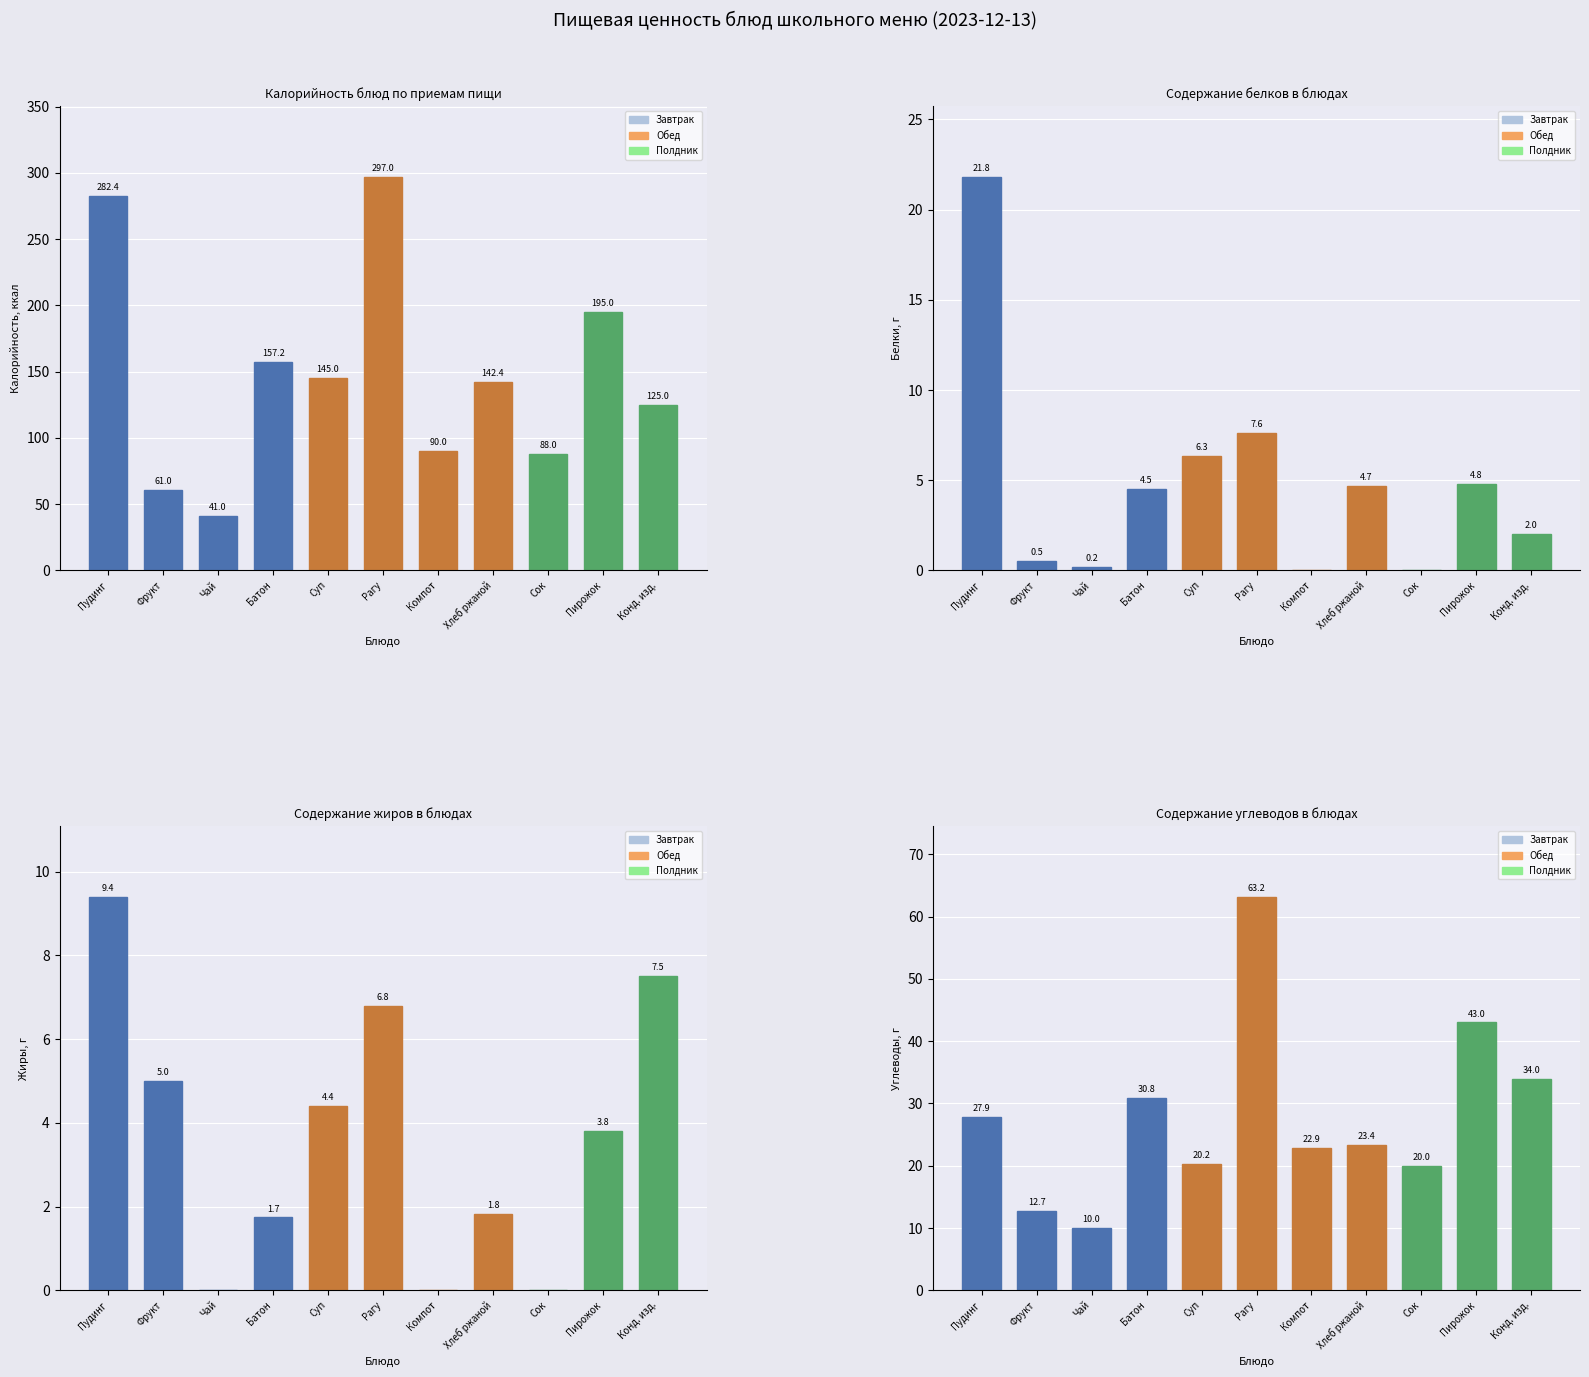

What is the average value of the Калорийность series?

147.6